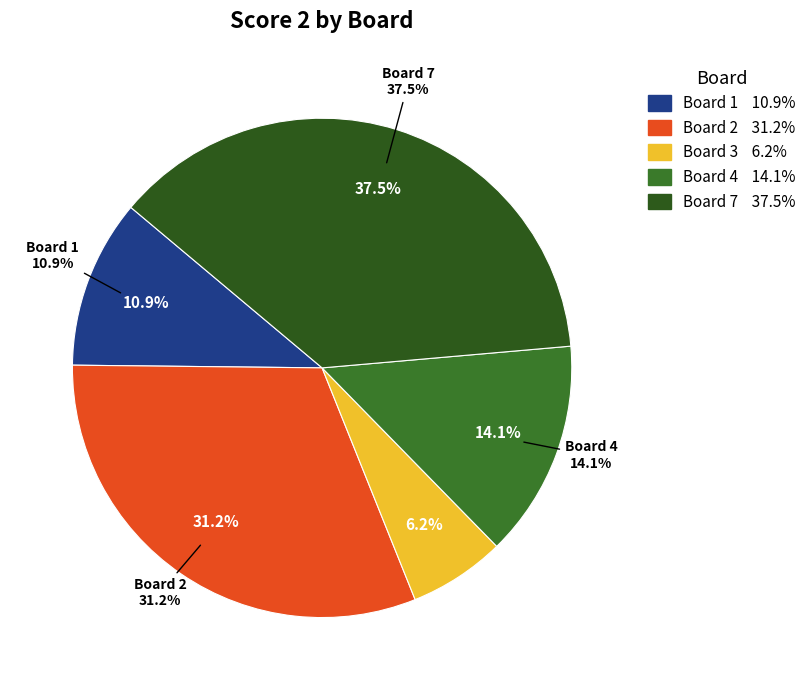

To the nearest percent, what is the difference between the Board 7 and Board 3 slice percentages?

31%